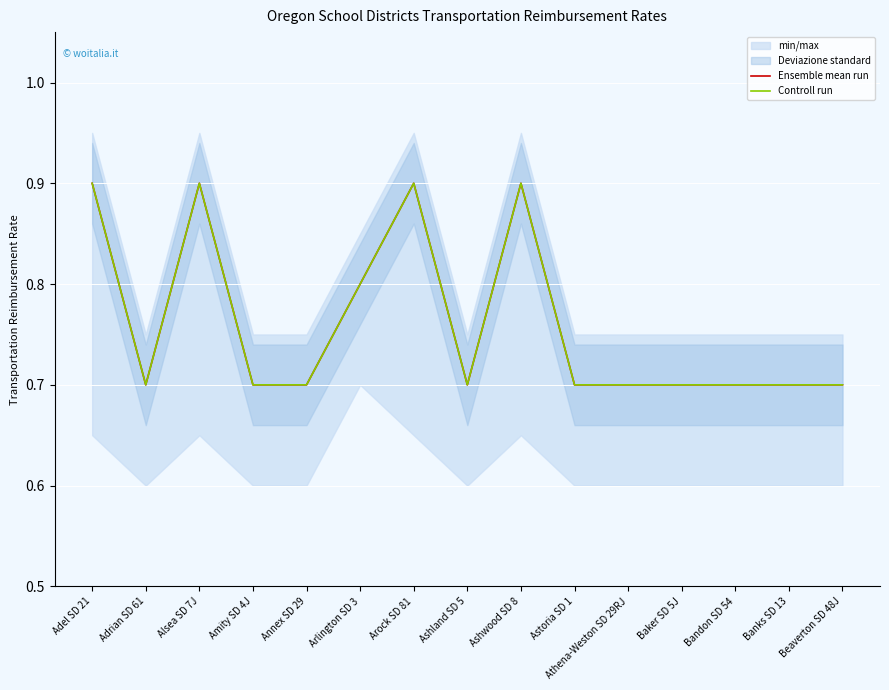

At which label does Controll run reach its minimum?

Adrian SD 61